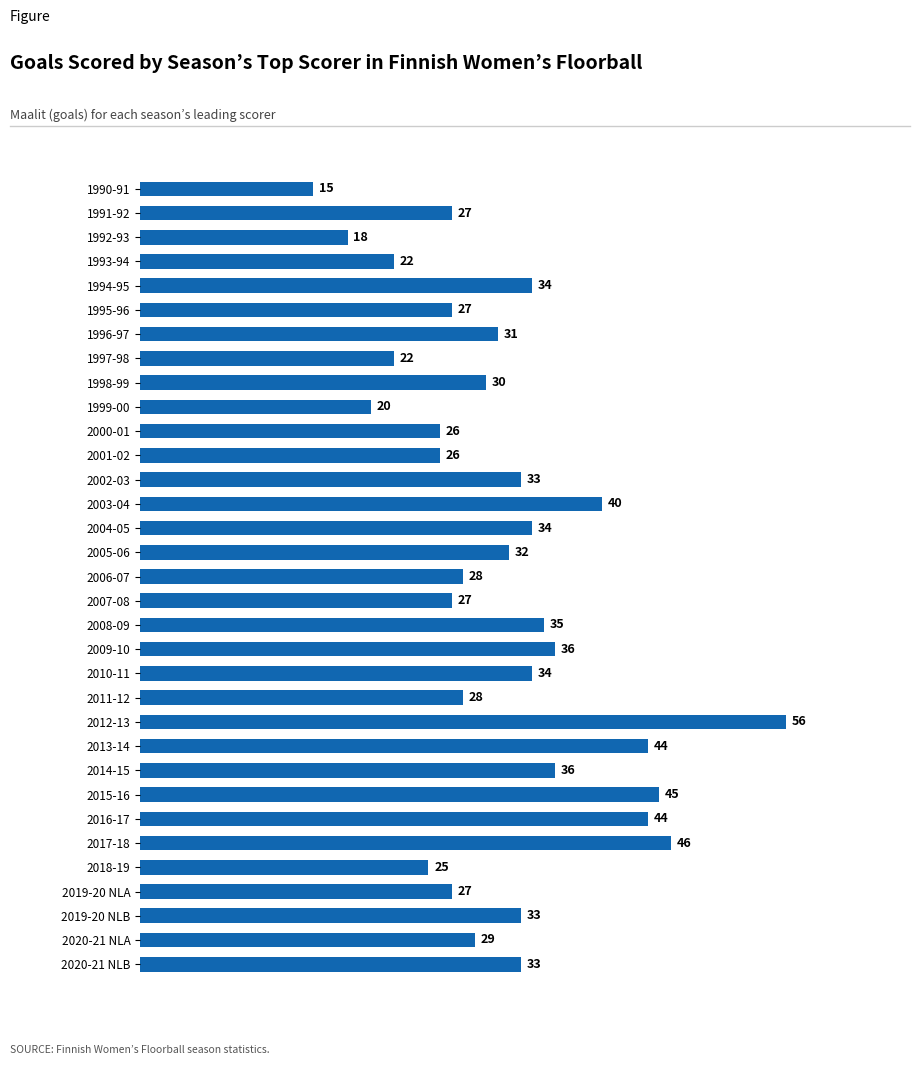

What value does the data have at 2004-05?

34